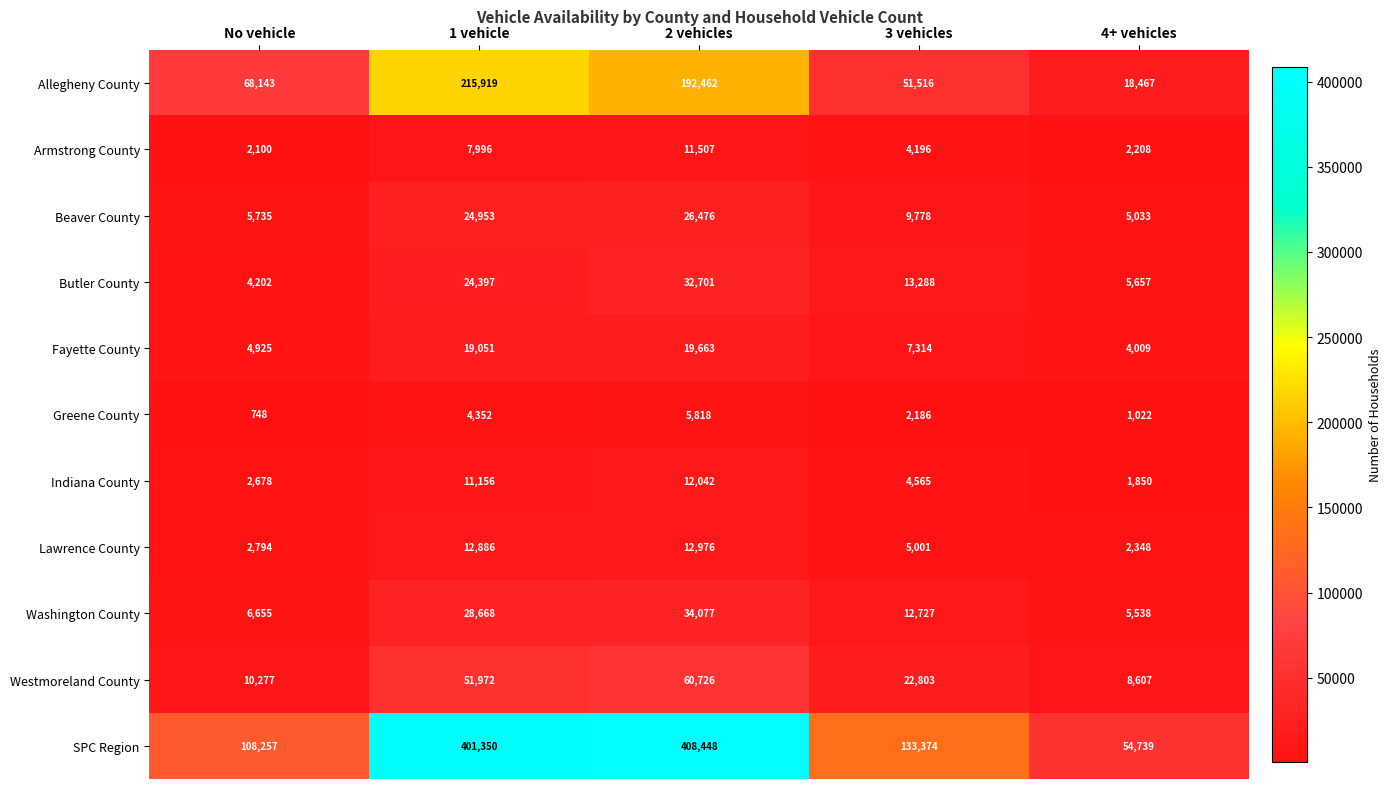

What is the total value across all series at 3 vehicles?

266748